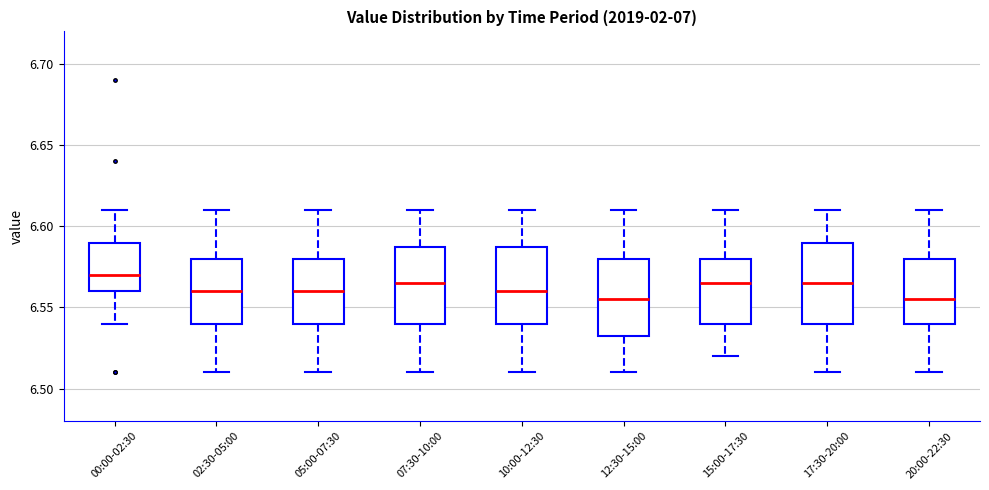

Where is the upper edge of the box for 20:00-22:30 on the y-axis? The values are not printed on the chart, so give them approximately, as read against the axis.

6.580